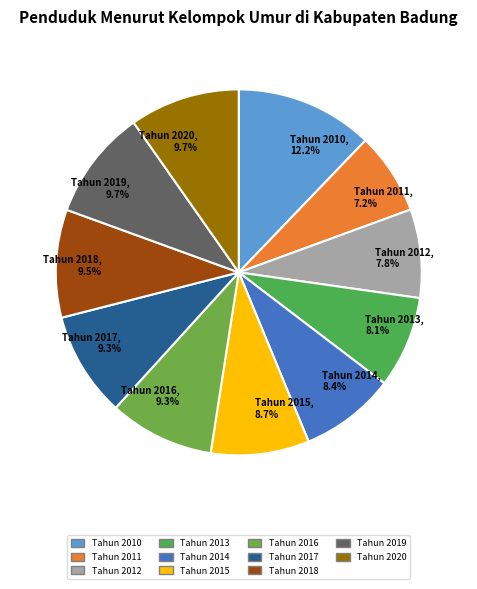

The Tahun 2016 slice represents 1% of the pie. True or false?

False